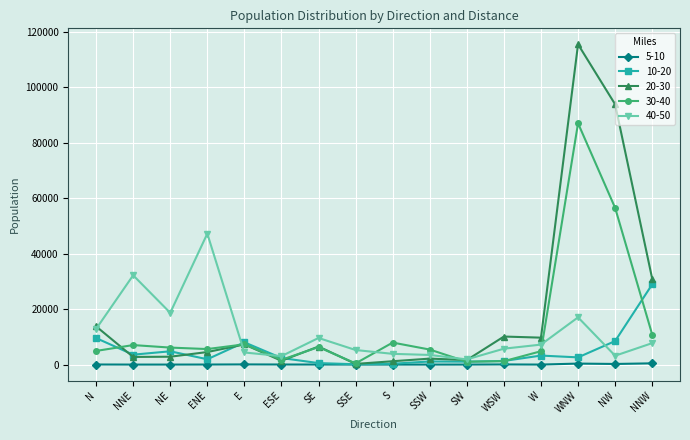

The value of 20-30 at N is 13784. True or false?

True